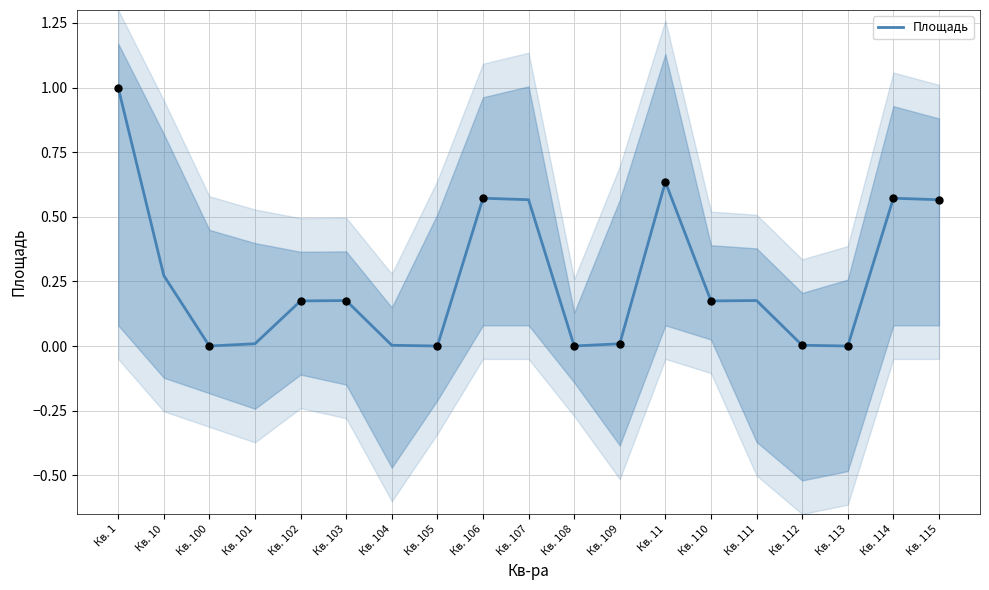

Which has a higher value, Кв. 104 or Кв. 102?

Кв. 102